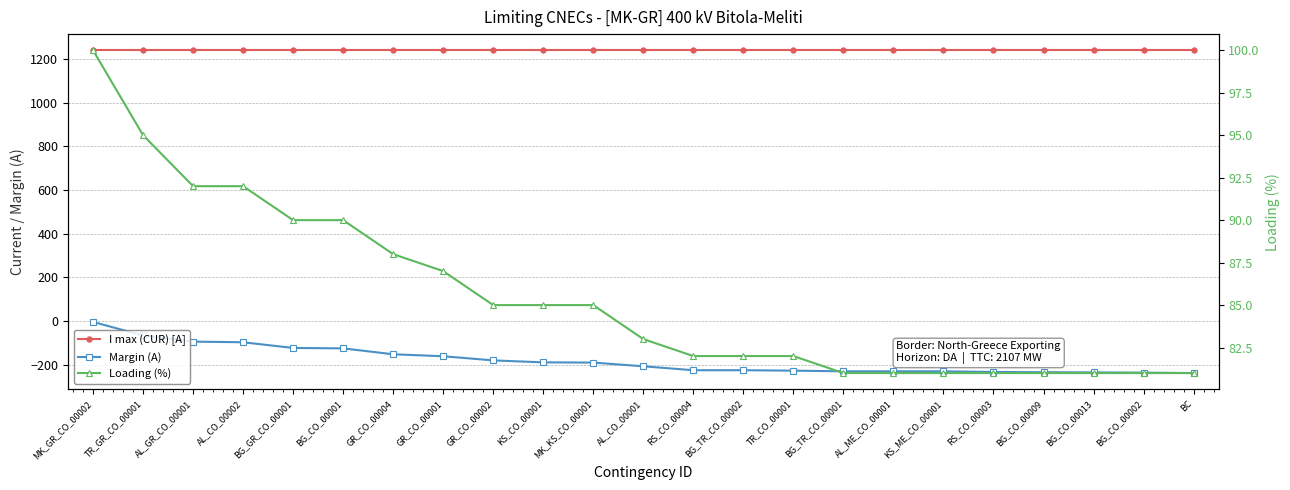

What is the total value across all series at KS_ME_CO_00001?

1091